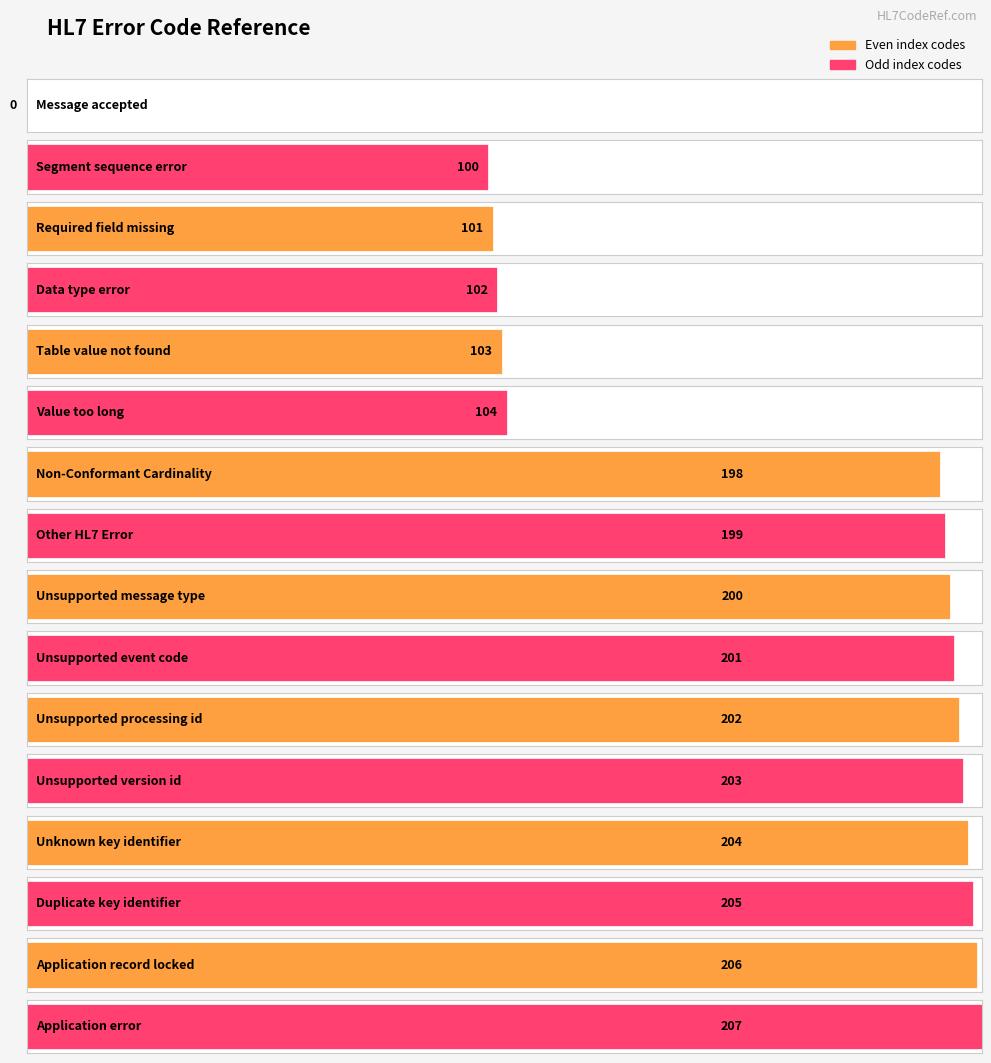

What is the label of the 5th bar from the left?

Table value not found